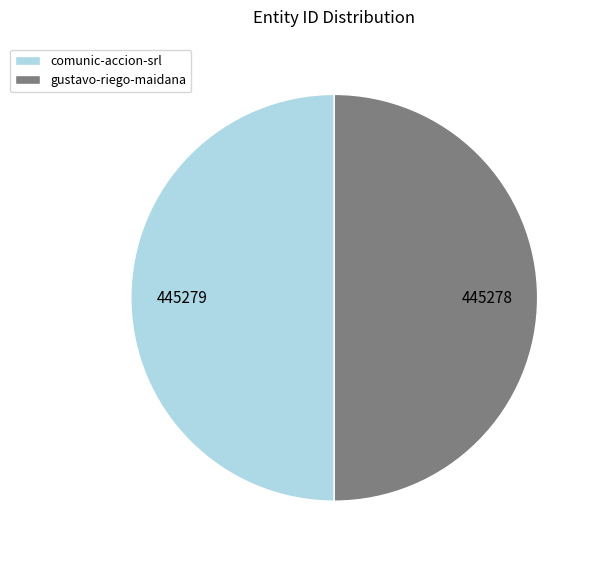

What is the ratio of the value at comunic-accion-srl to the value at gustavo-riego-maidana?

1.0